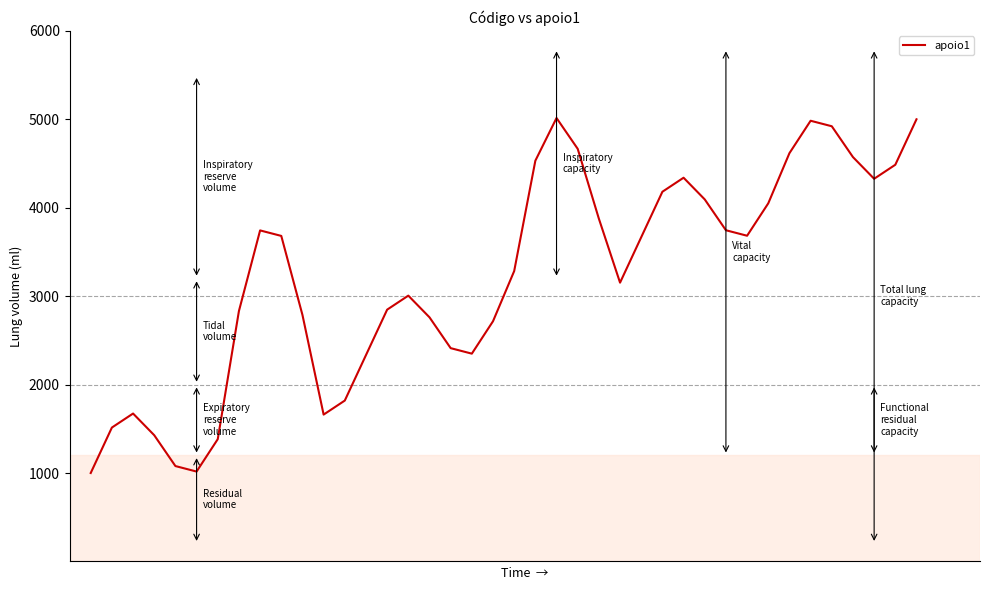

Does the chart have visible grid lines?

No